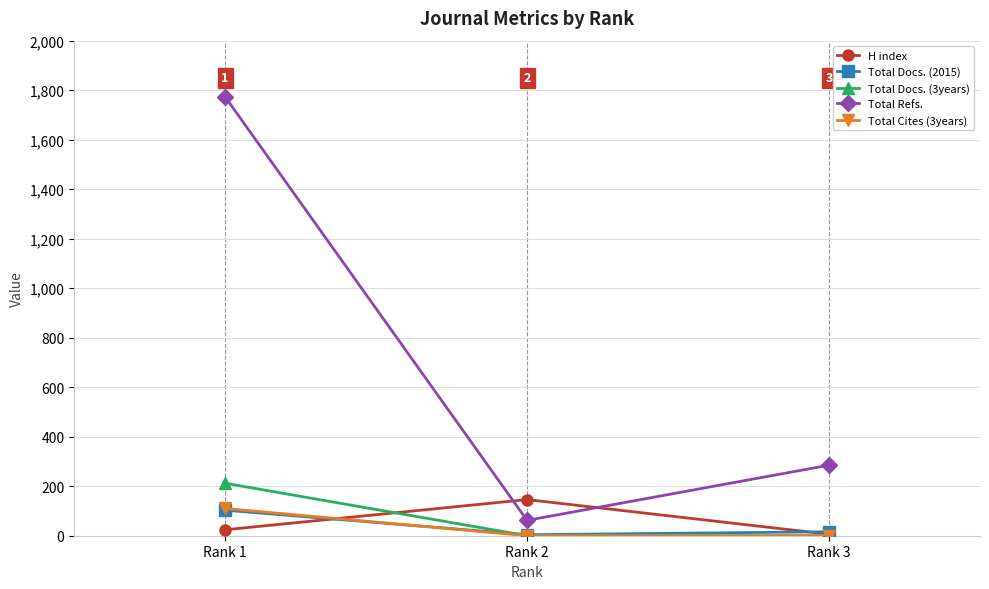

How many Total Docs. (2015) values are between 4 and 103?

3